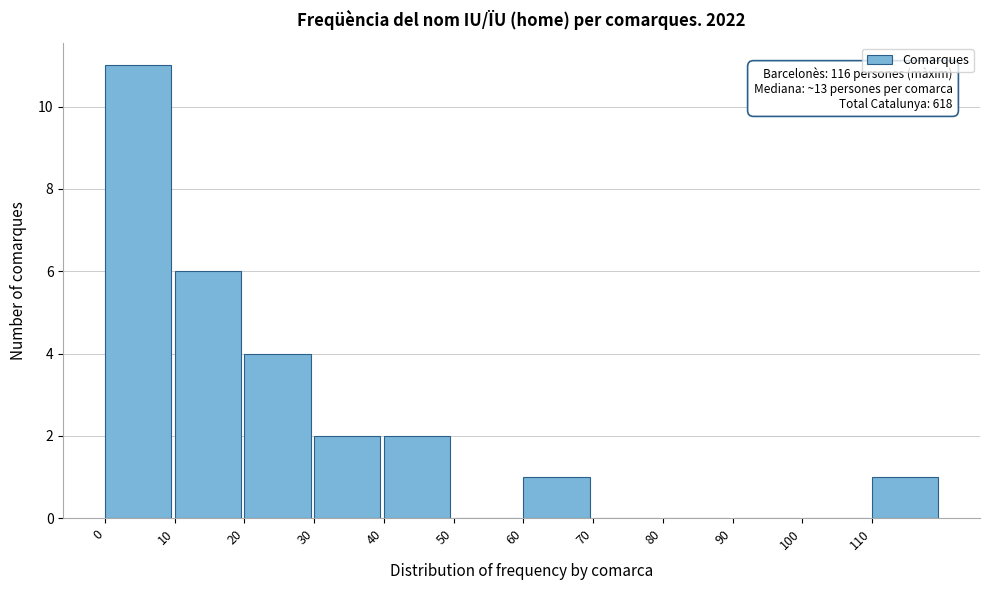

Reading right to left, list all the values displayed in this chart.

110=1	100=0	90=0	80=0	70=0	60=1	50=0	40=2	30=2	20=4	10=6	0=11